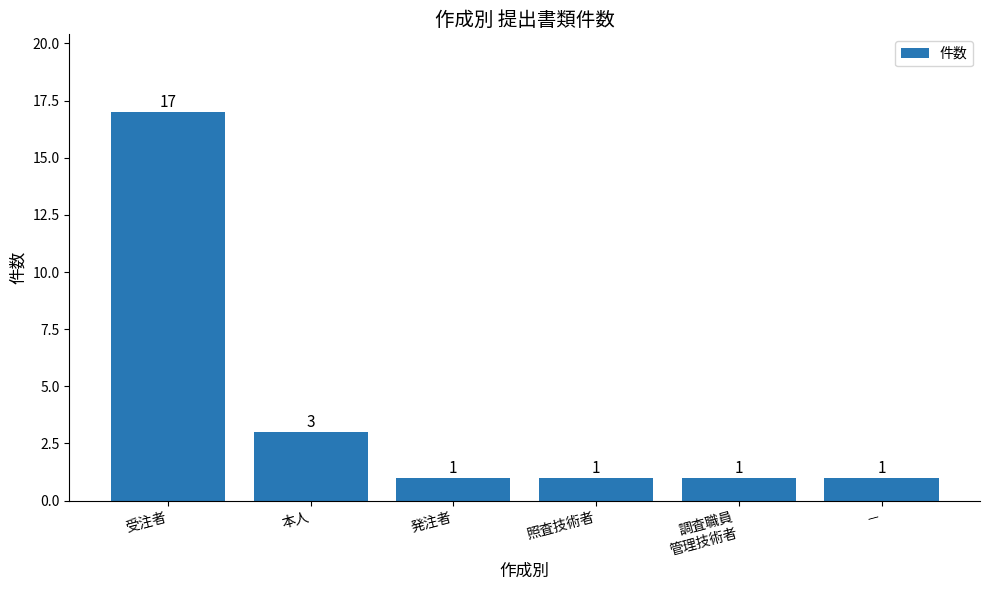

What position from the left is 発注者?

3